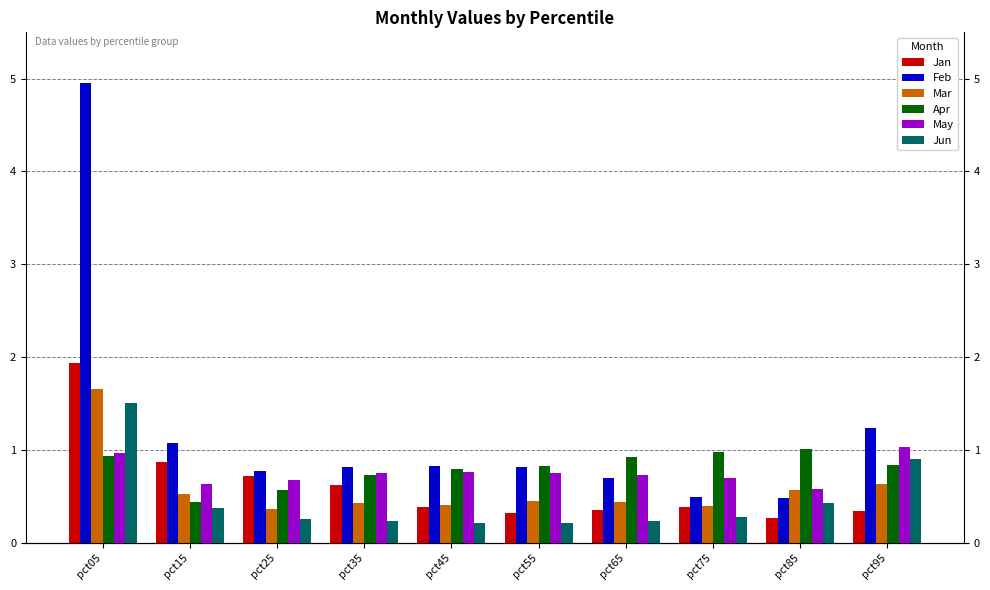

What is the average value of the Jun series?

0.5